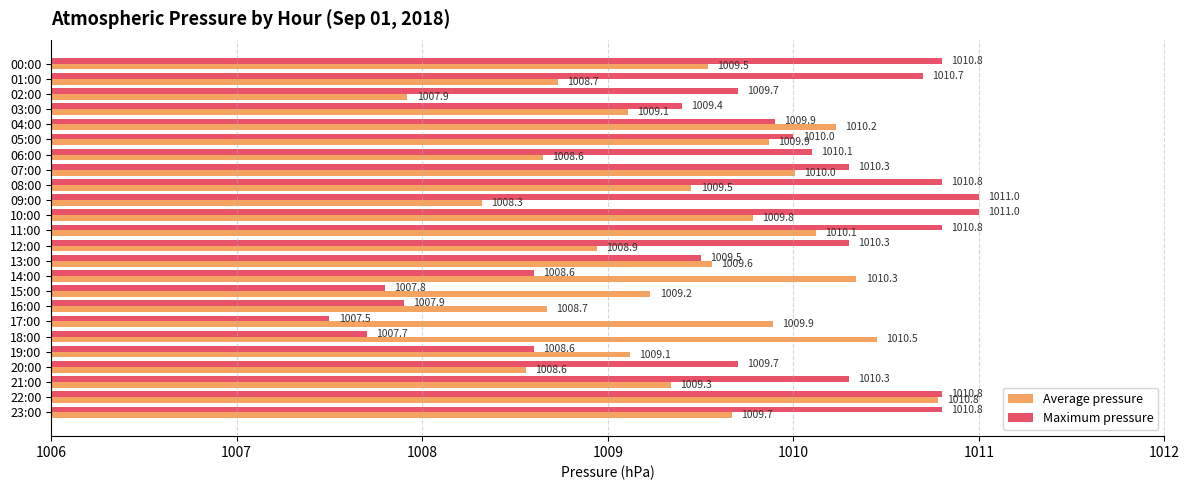

What is the difference between the maximum and minimum values in the Average pressure series?

2.9